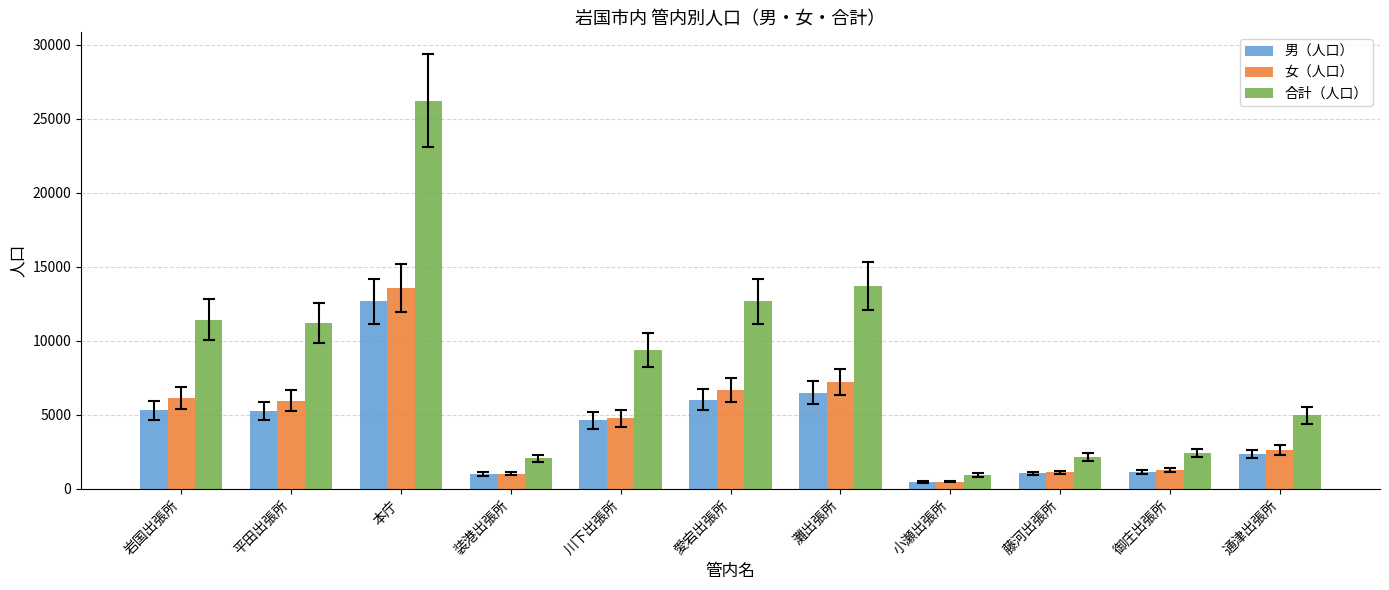

Is it true that 男（人口） equals 6497 at 灘出張所?

True